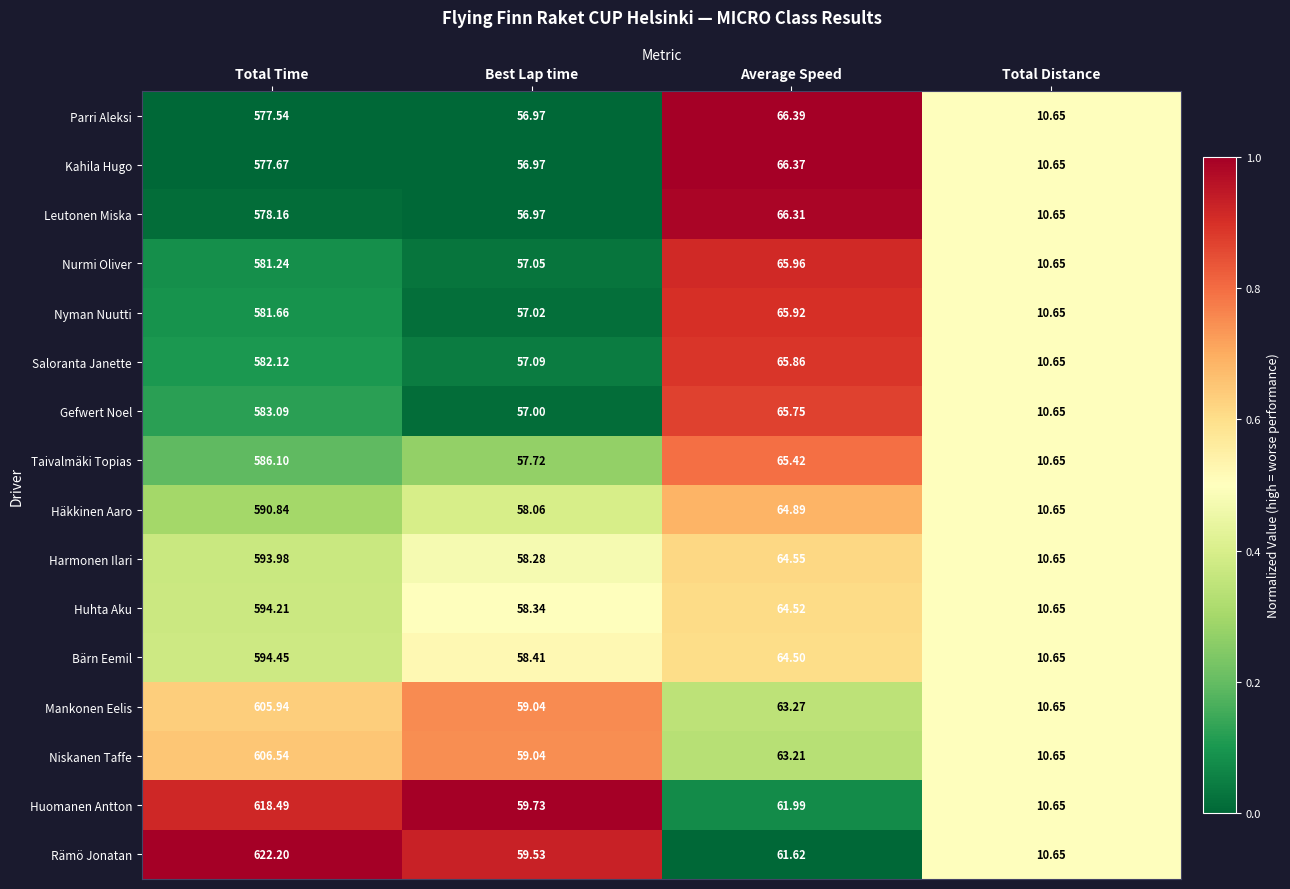

Rank the series at Total Time from highest to lowest value.

Rämö Jonatan, Huomanen Antton, Niskanen Taffe, Mankonen Eelis, Bärn Eemil, Huhta Aku, Harmonen Ilari, Häkkinen Aaro, Taivalmäki Topias, Gefwert Noel, Saloranta Janette, Nyman Nuutti, Nurmi Oliver, Leutonen Miska, Kahila Hugo, Parri Aleksi